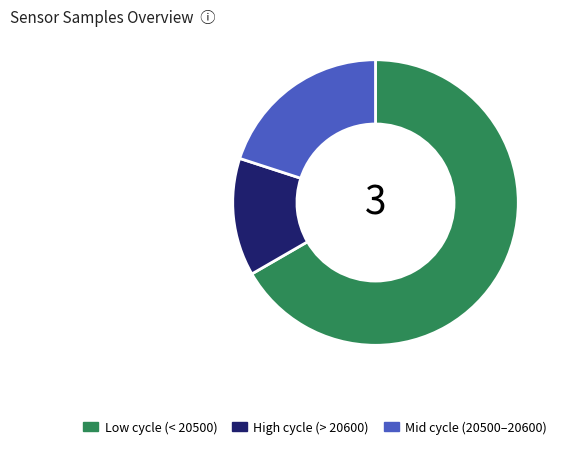

What is the ratio of the value at High cycle (> 20600) to the value at Mid cycle (20500–20600)?

0.7